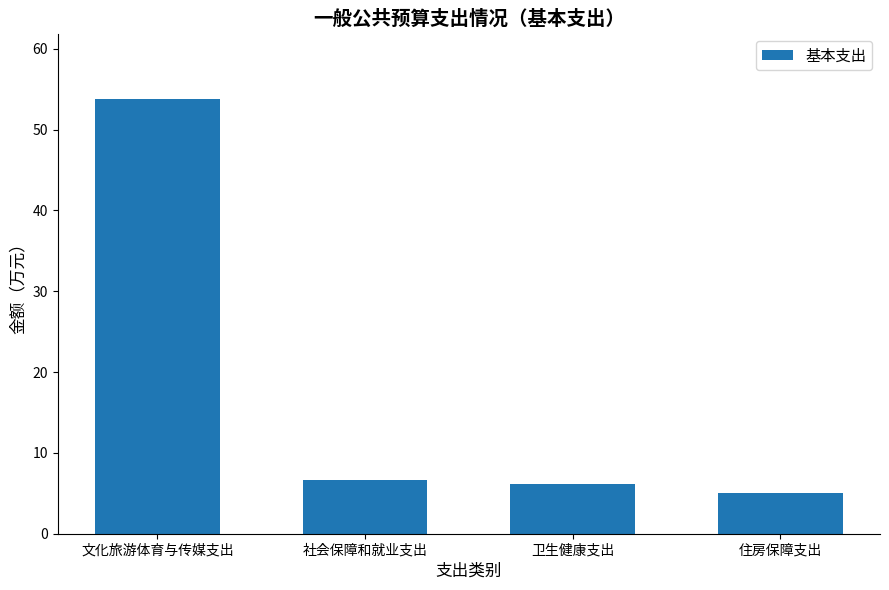

At which label does the data first exceed 6?

文化旅游体育与传媒支出